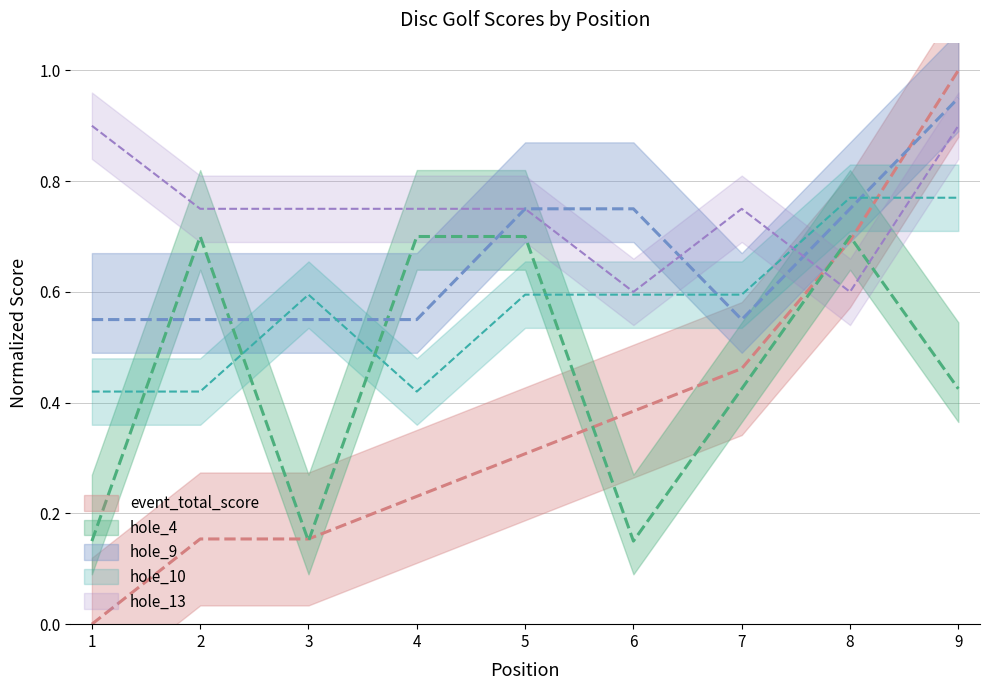

List the series in order of their overall mean, highest first.

hole_13, hole_9, hole_10, hole_4, event_total_score